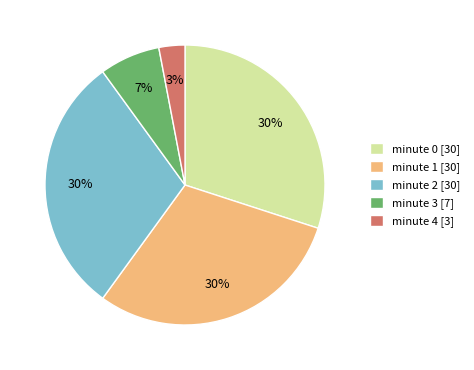

To the nearest percent, what percentage of the pie is minute 3?

7%